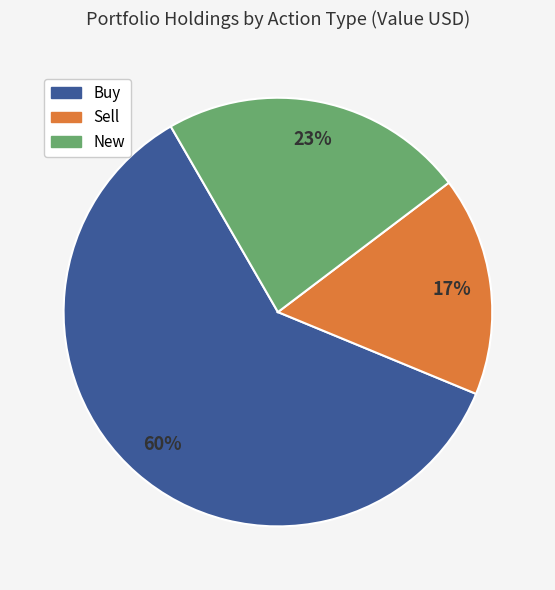

Is there any slice that represents more than half of the pie?

Yes